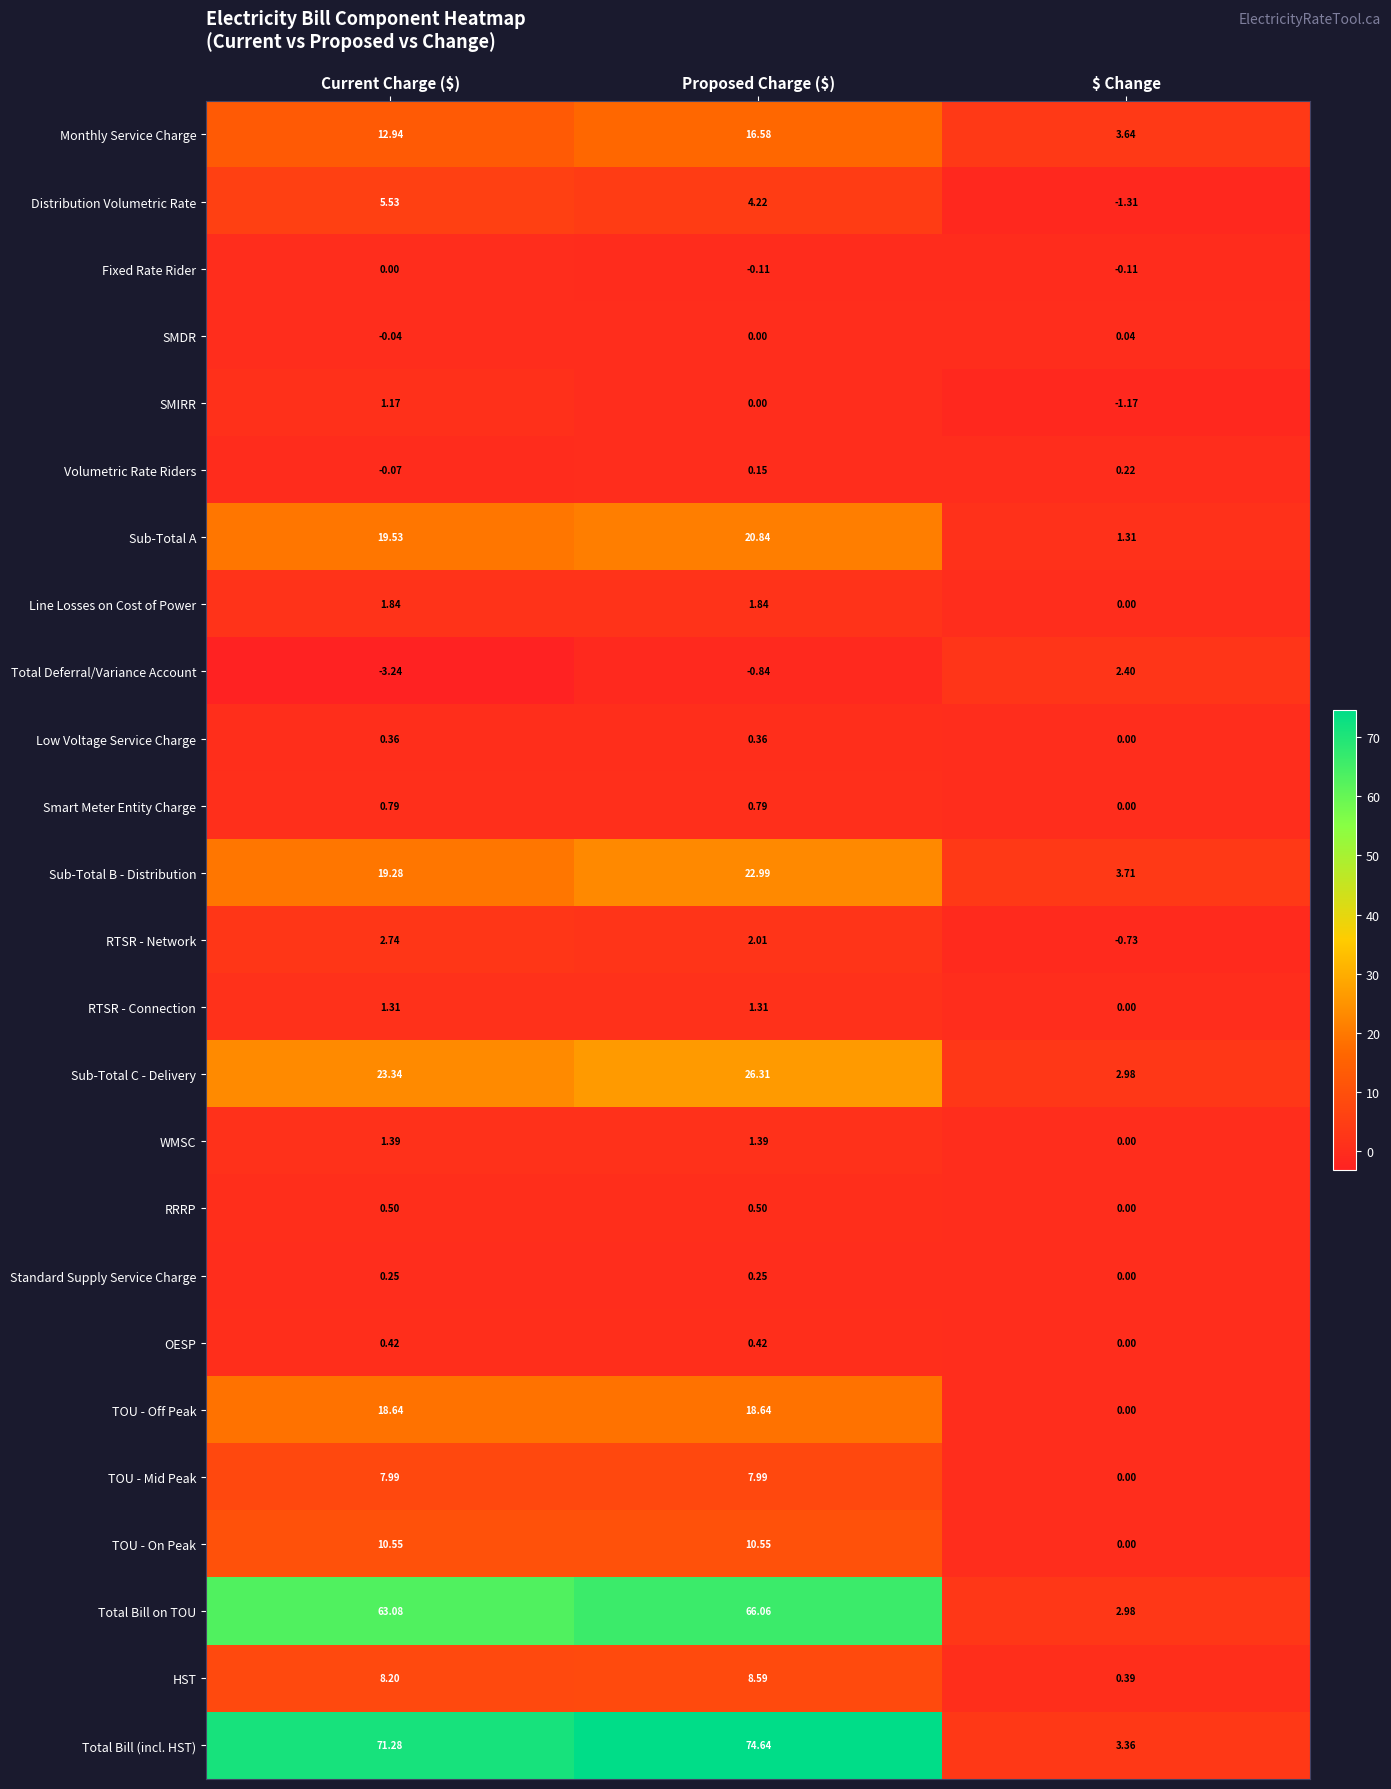

Rank the series by their maximum value, from highest to lowest.

Total Bill (incl. HST), Total Bill on TOU, Sub-Total C - Delivery, Sub-Total B - Distribution, Sub-Total A, TOU - Off Peak, Monthly Service Charge, TOU - On Peak, HST, TOU - Mid Peak, Distribution Volumetric Rate, RTSR - Network, Total Deferral/Variance Account, Line Losses on Cost of Power, WMSC, RTSR - Connection, SMIRR, Smart Meter Entity Charge, RRRP, OESP, Low Voltage Service Charge, Standard Supply Service Charge, Volumetric Rate Riders, SMDR, Fixed Rate Rider